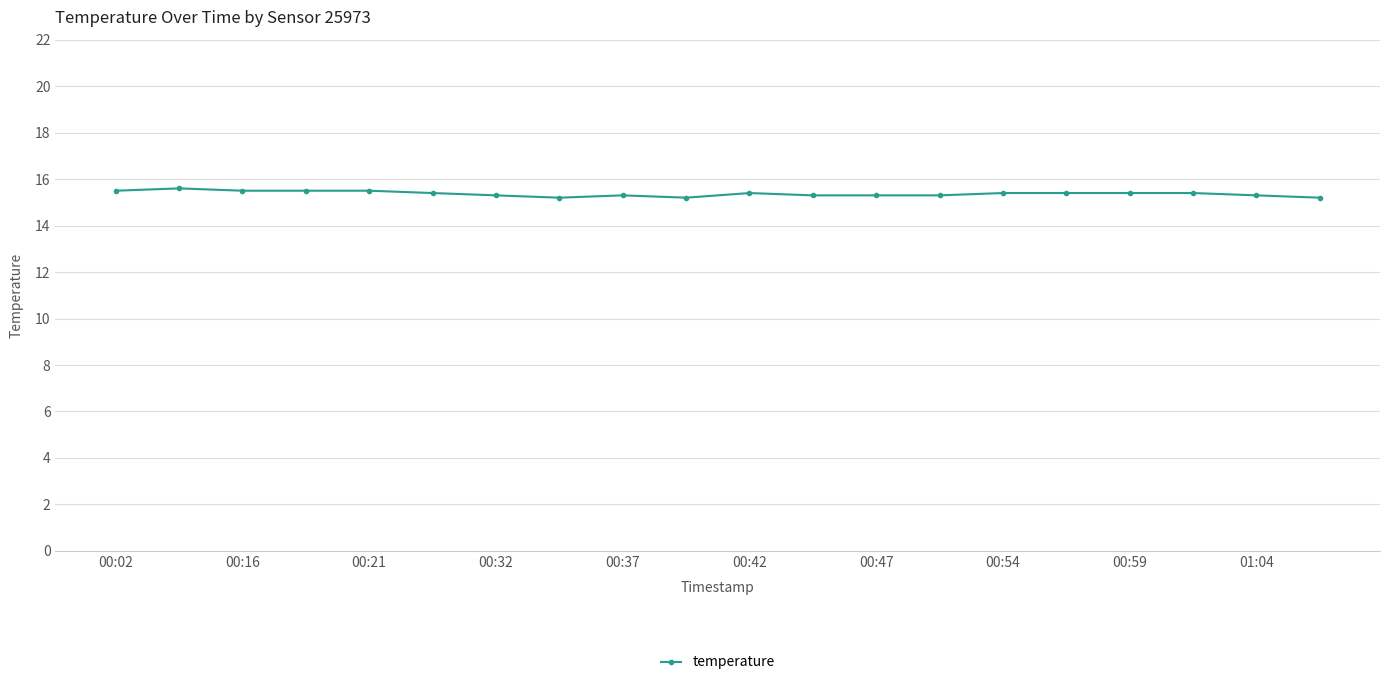

What is the value of the 5th point from the left?

15.5